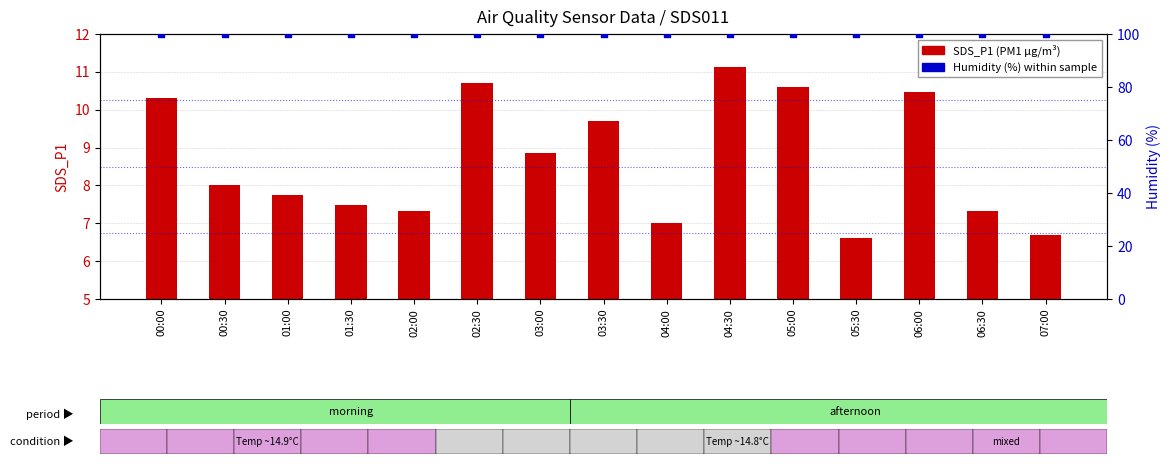

Which series has the largest total across all categories?

Humidity (%)